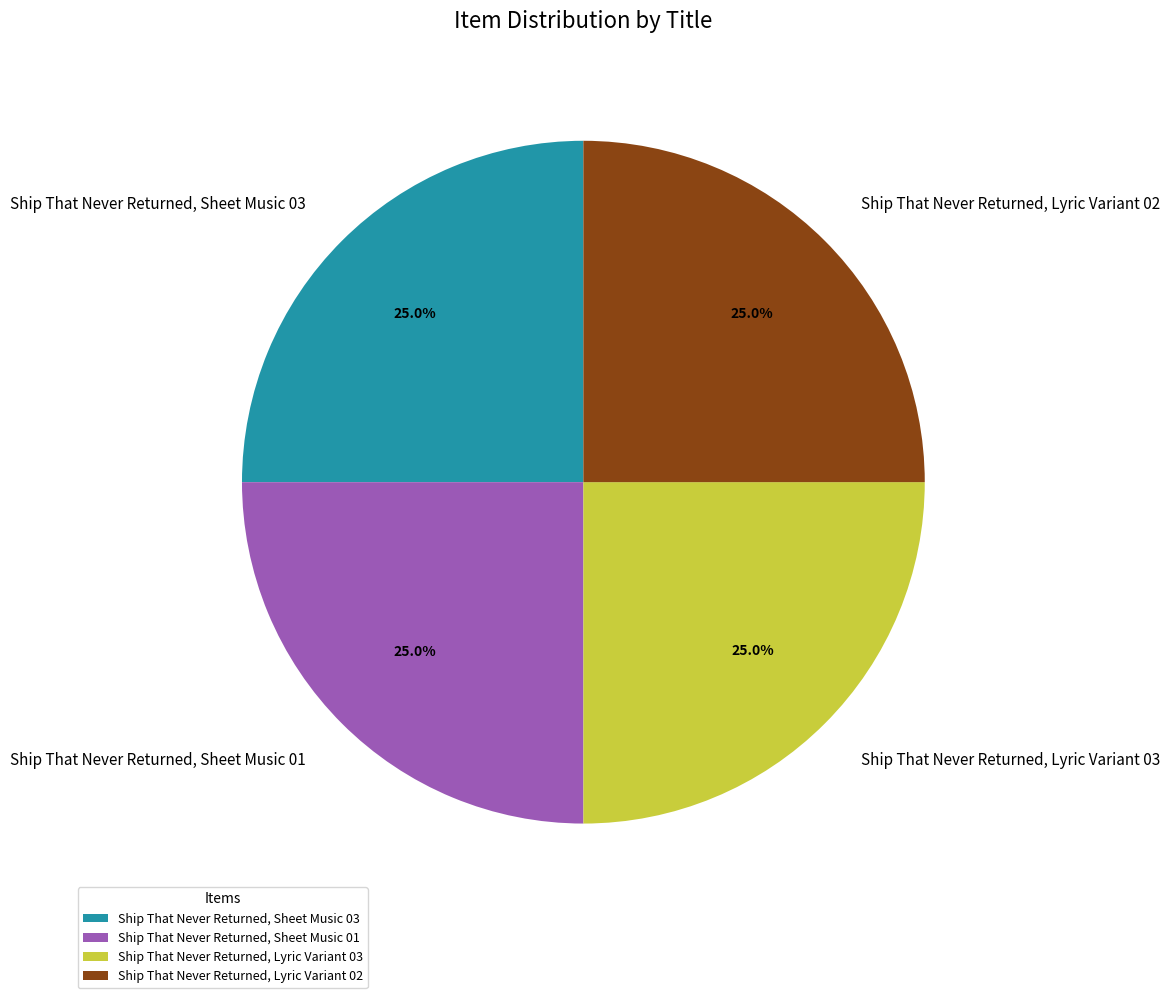

How many segments does this pie chart have?

4